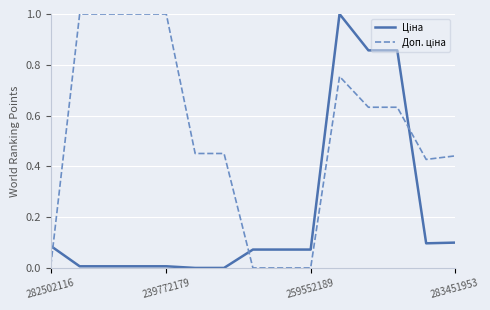

What is the greatest value displayed?

1.0